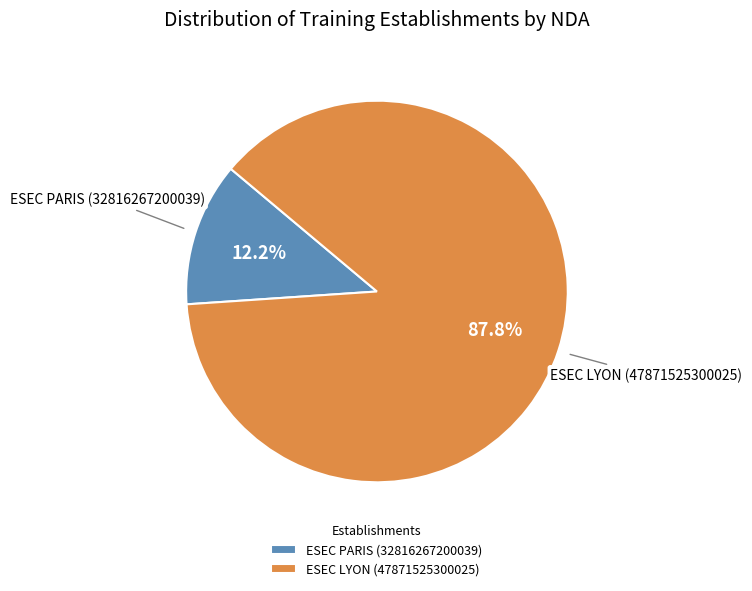

To the nearest percent, what is the difference between the largest and smallest slice percentages?

76%